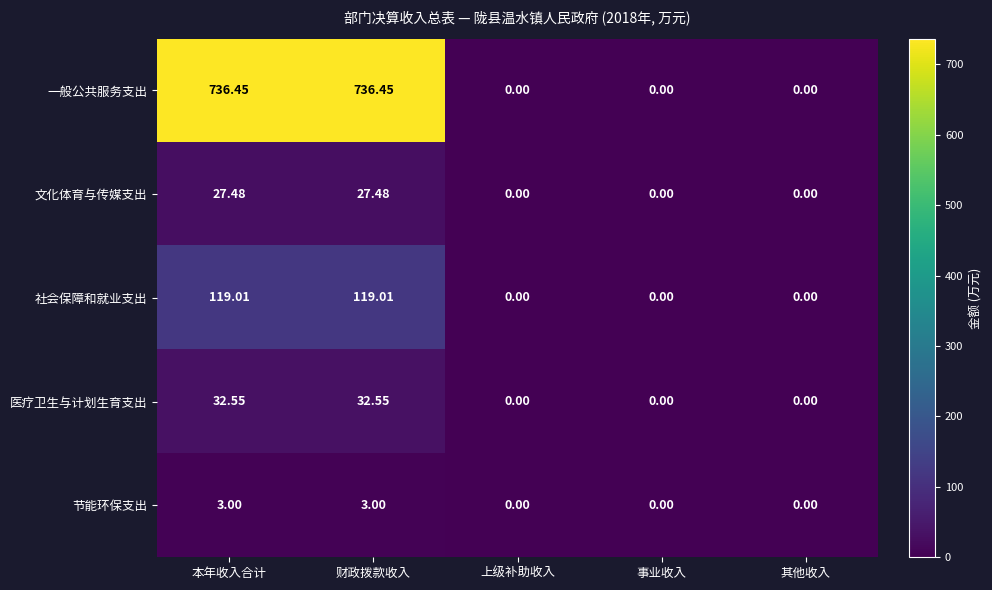

List the series in order of their peak value, lowest first.

节能环保支出, 文化体育与传媒支出, 医疗卫生与计划生育支出, 社会保障和就业支出, 一般公共服务支出